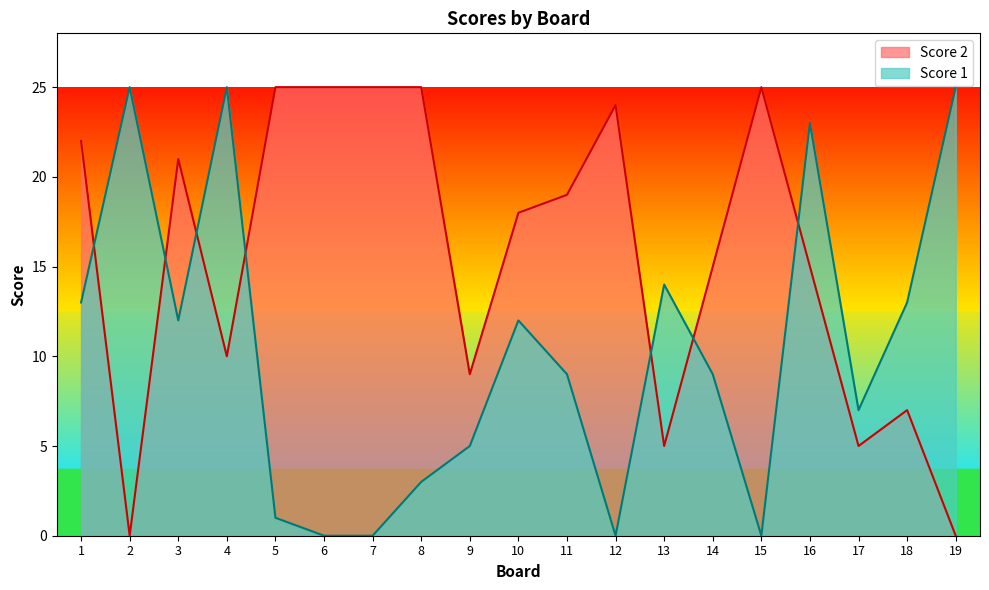

Which series has the largest range (max minus min)?

Score 2